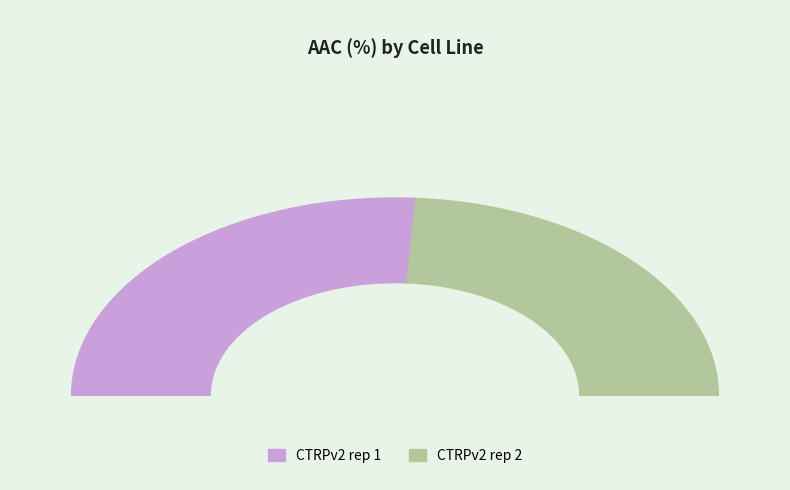

Is it true that CTRPv2 rep 2 is 57% of the pie?

False